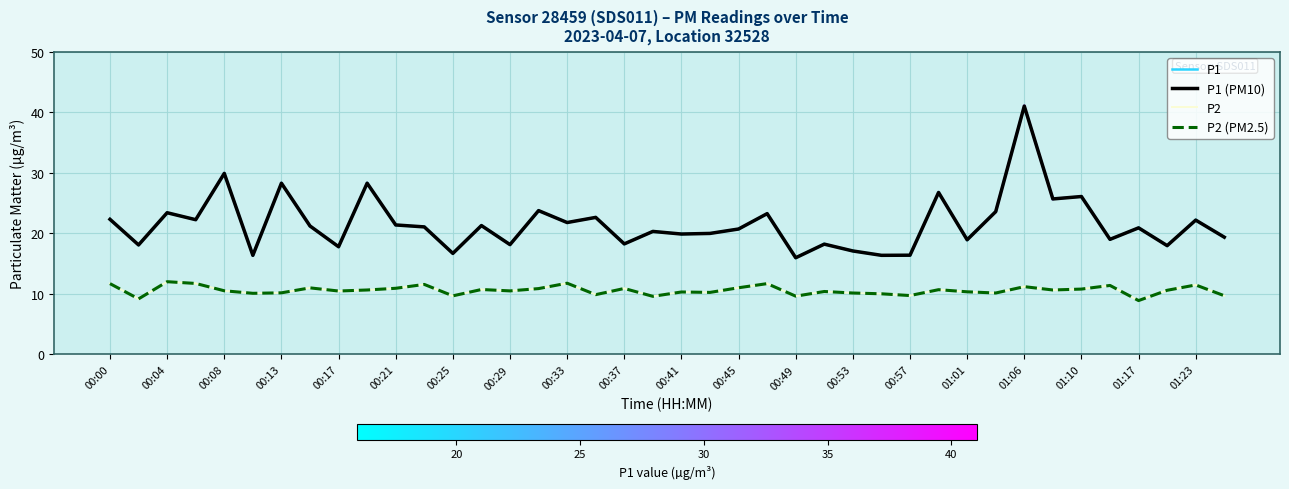

Reading left to right, what are all the values shown in this chart?

P1: 00:00=22.3	00:02=18.1	00:04=23.4	00:06=22.3	00:08=29.9	00:10=16.4	00:13=28.3	00:15=21.2	00:17=17.8	00:19=28.3	00:21=21.4	00:23=21.1	00:25=16.7	00:27=21.3	00:29=18.1	00:31=23.8	00:33=21.8	00:35=22.6	00:37=18.3	00:39=20.3	00:41=19.9	00:43=20.0	00:45=20.7	00:47=23.3	00:49=16.0	00:51=18.2	00:53=17.1	00:55=16.4	00:57=16.4	00:59=26.8	01:01=18.9	01:03=23.6	01:06=41.0	01:08=25.7	01:10=26.1	01:14=19.0	01:17=20.9	01:21=18.0	01:23=22.2	01:28=19.4
P2: 00:00=11.7	00:02=9.2	00:04=12.0	00:06=11.7	00:08=10.5	00:10=10.1	00:13=10.2	00:15=11.0	00:17=10.5	00:19=10.7	00:21=10.9	00:23=11.6	00:25=9.7	00:27=10.7	00:29=10.5	00:31=10.9	00:33=11.8	00:35=9.9	00:37=10.9	00:39=9.6	00:41=10.3	00:43=10.2	00:45=11.0	00:47=11.7	00:49=9.6	00:51=10.4	00:53=10.2	00:55=10.0	00:57=9.7	00:59=10.7	01:01=10.3	01:03=10.2	01:06=11.2	01:08=10.7	01:10=10.8	01:14=11.4	01:17=8.9	01:21=10.6	01:23=11.5	01:28=9.7